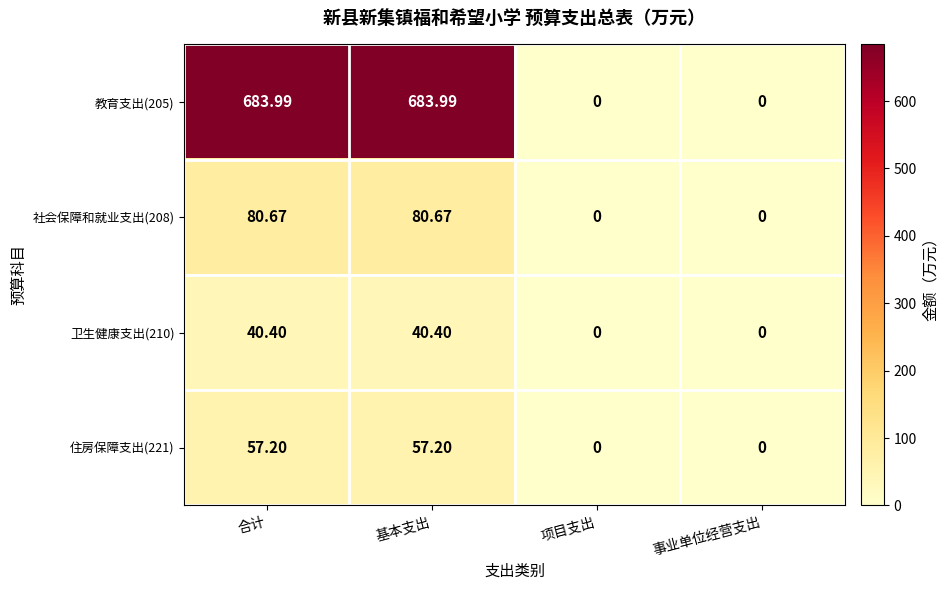

Which series has the largest total across all categories?

教育支出(205)